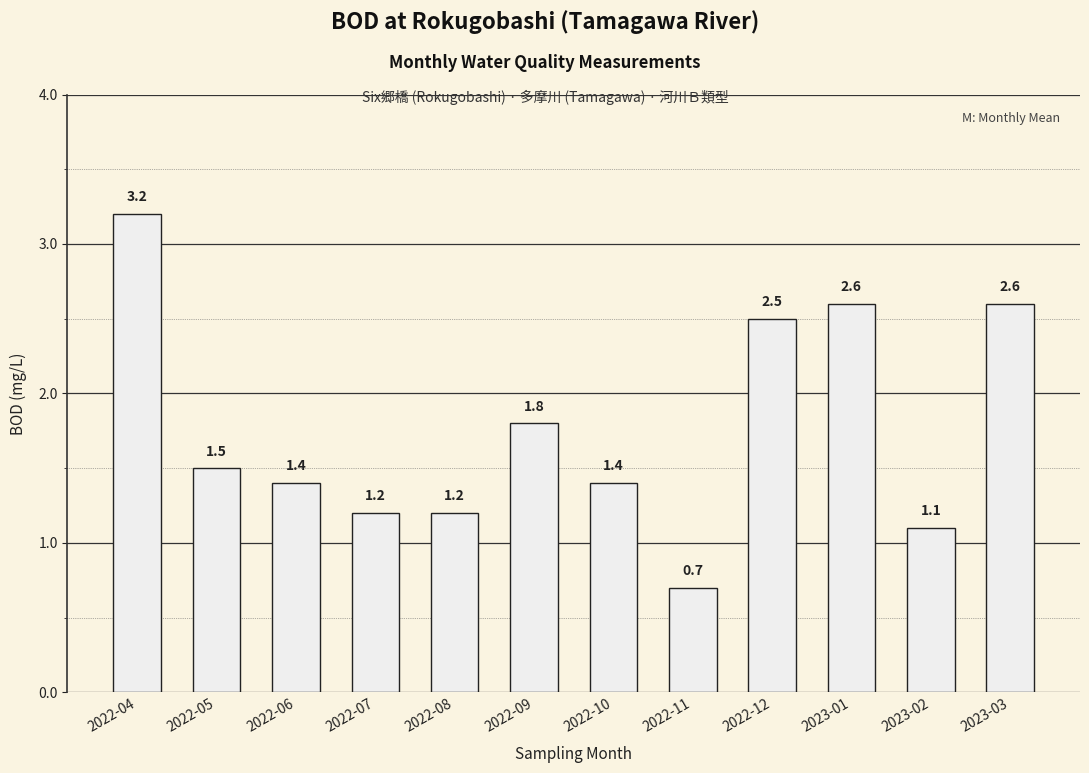

What position from the right is 2022-08?

8